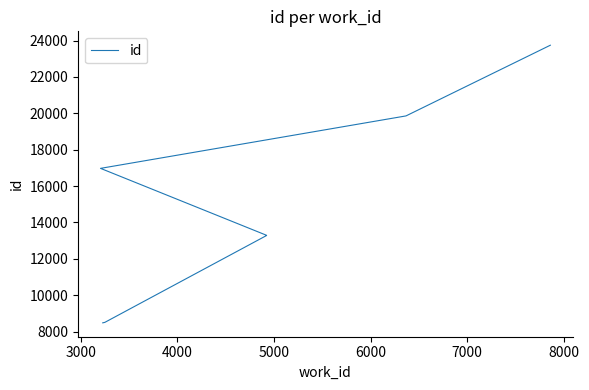

The chart shows a value of 27496 at 9000. True or false?

False